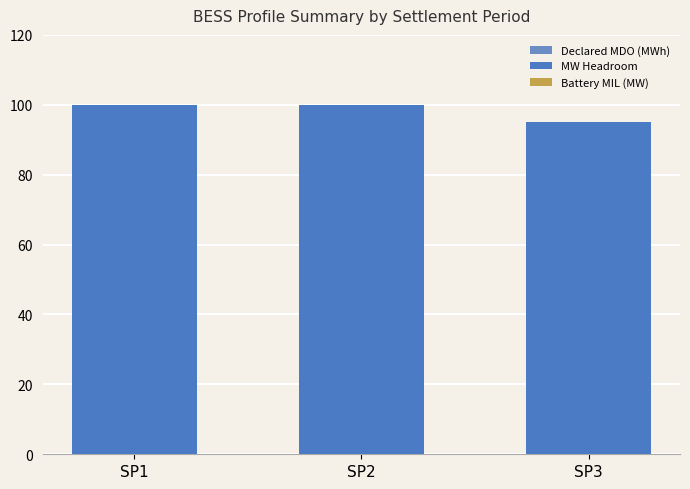

How many groups of bars are there?

3